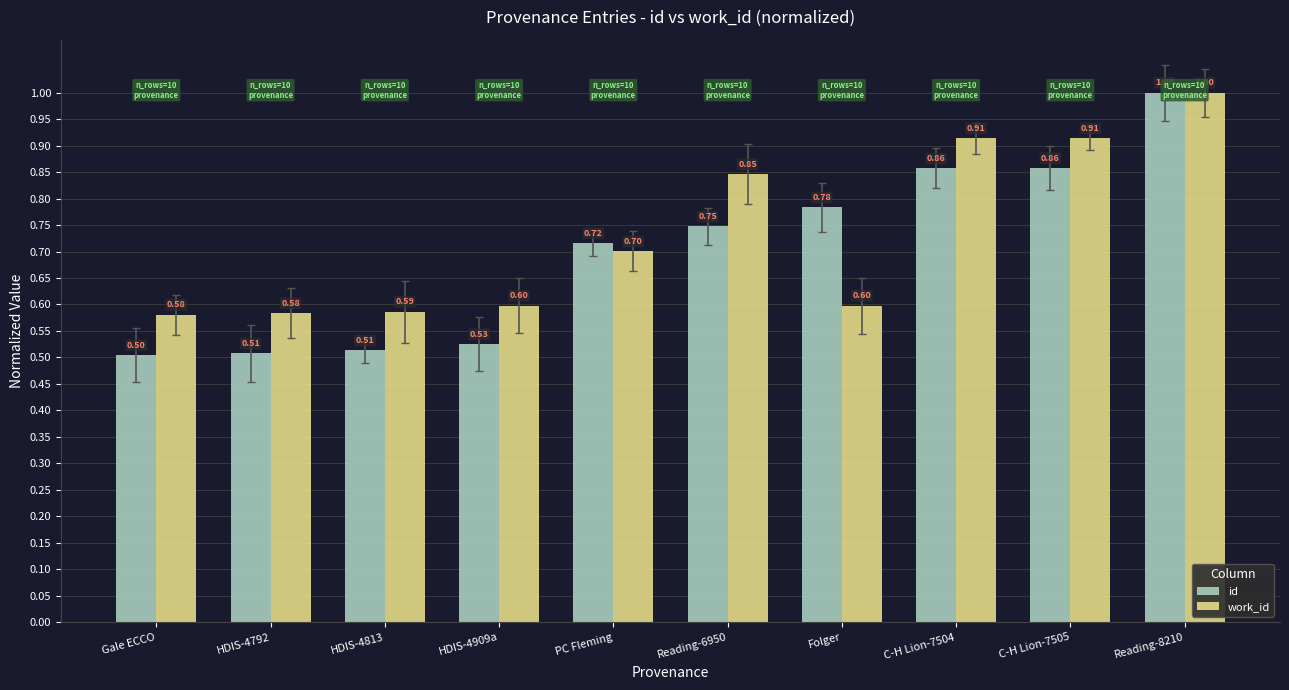

Which series has the widest spread of values?

id